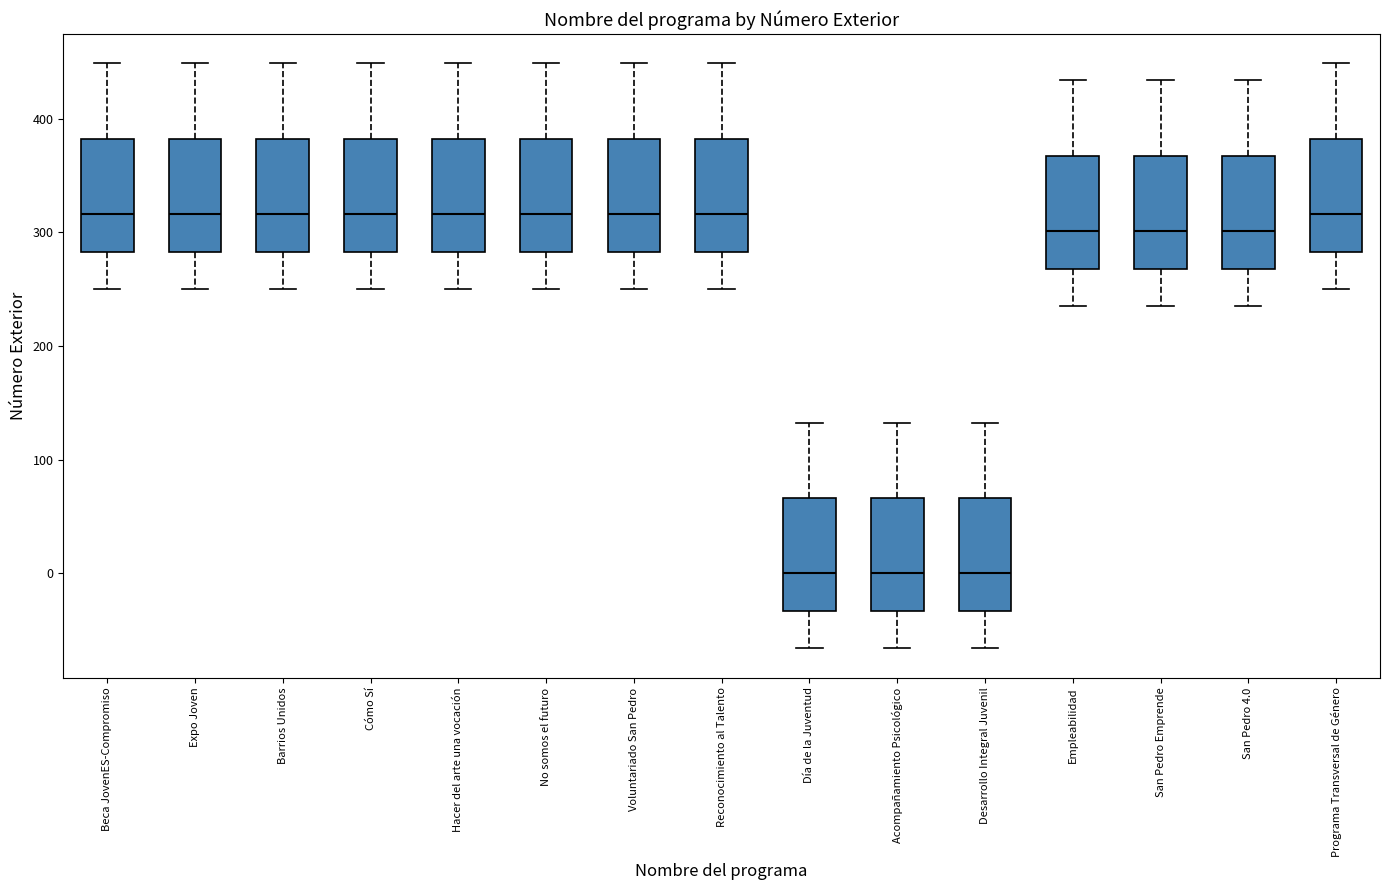

Reading left to right, read every box against the y-axis: the position of its median line, the range the box covers, and the ends of its whiskers. The values are not printed on the chart, so give them approximately, as read against the axis.

Beca JovenES-Compromiso: median 320, box 280 to 380, whiskers 250 to 450
Expo Joven: median 320, box 280 to 380, whiskers 250 to 450
Barrios Unidos: median 320, box 280 to 380, whiskers 250 to 450
Cómo Sí: median 320, box 280 to 380, whiskers 250 to 450
Hacer del arte una vocación: median 320, box 280 to 380, whiskers 250 to 450
No somos el futuro: median 320, box 280 to 380, whiskers 250 to 450
Voluntariado San Pedro: median 320, box 280 to 380, whiskers 250 to 450
Reconocimiento al Talento: median 320, box 280 to 380, whiskers 250 to 450
Día de la Juventud: median 0, box -30 to 70, whiskers -70 to 130
Acompañamiento Psicológico: median 0, box -30 to 70, whiskers -70 to 130
Desarrollo Integral Juvenil: median 0, box -30 to 70, whiskers -70 to 130
Empleabilidad: median 300, box 270 to 370, whiskers 230 to 430
San Pedro Emprende: median 300, box 270 to 370, whiskers 230 to 430
San Pedro 4.0: median 300, box 270 to 370, whiskers 230 to 430
Programa Transversal de Género: median 320, box 280 to 380, whiskers 250 to 450